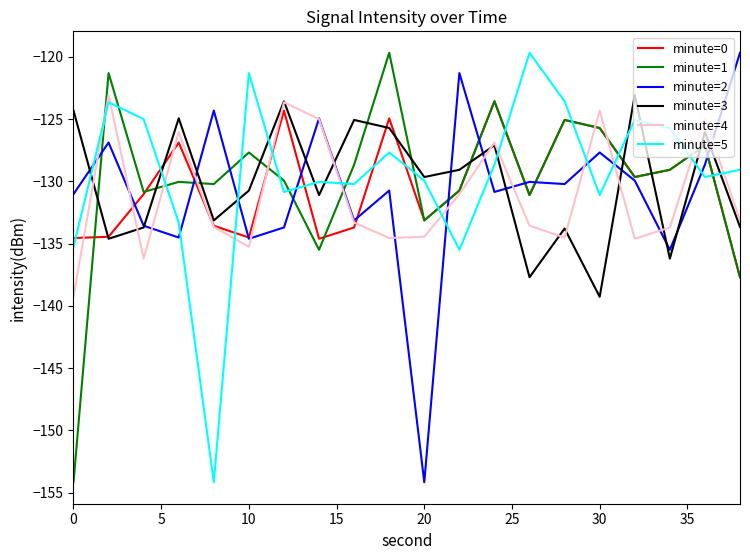

What is the lowest value of the minute=5 series?

-154.2